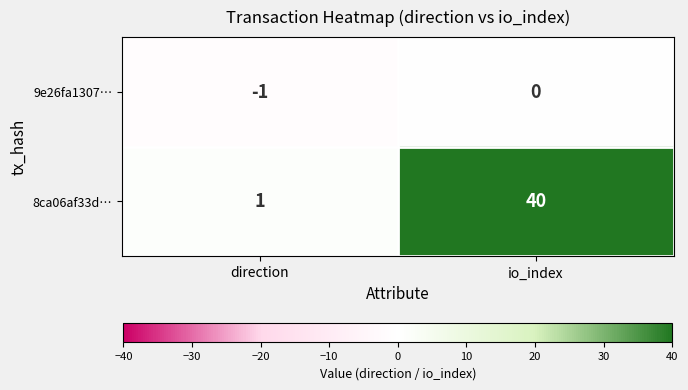

Rank the series at io_index from highest to lowest value.

8ca06af33d…, 9e26fa1307…